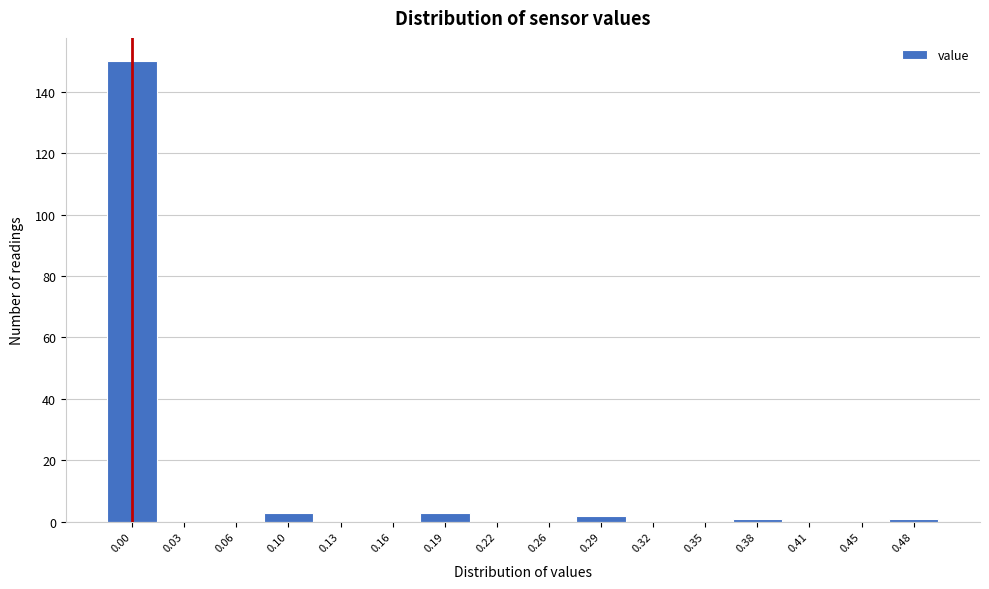

Reading right to left, what are all the values shown in this chart?

0.48=1	0.45=0	0.41=0	0.38=1	0.35=0	0.32=0	0.29=2	0.26=0	0.22=0	0.19=3	0.16=0	0.13=0	0.10=3	0.06=0	0.03=0	0.00=150